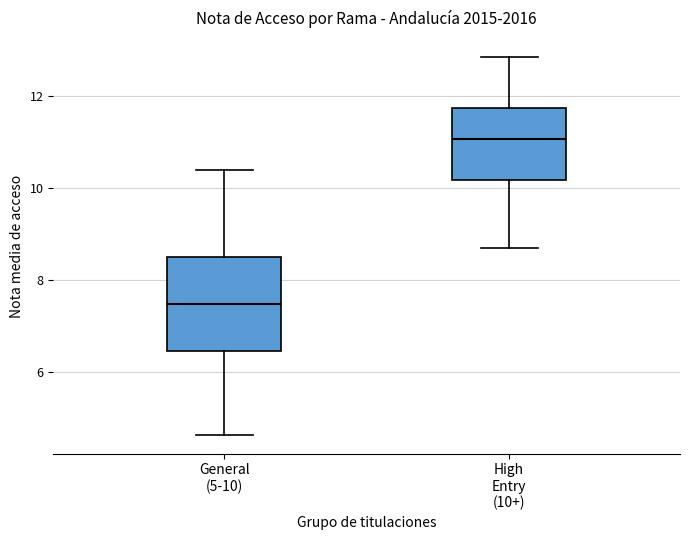

Reading left to right, transcribe this box plot: for each box, give where its median line is, the range the box spans, and where its two whiskers end, as read against the y-axis. The values are not printed on the chart, so give them approximately, as read against the axis.

General (5-10): median 7.4, box 6.4 to 8.6, whiskers 4.6 to 10.4
High Entry (10+): median 11.0, box 10.2 to 11.8, whiskers 8.8 to 12.8